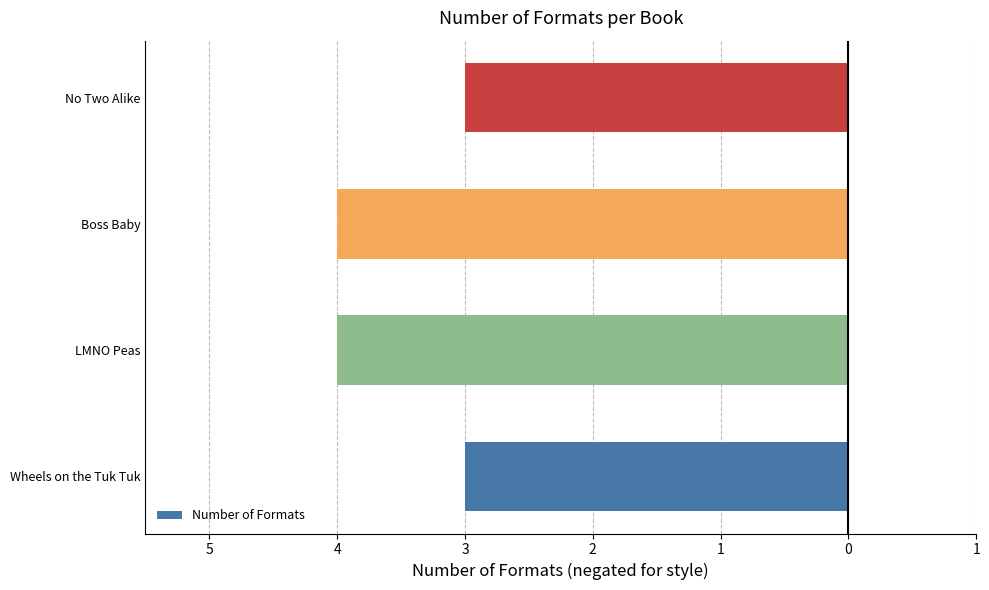

Does the chart contain any negative values?

Yes